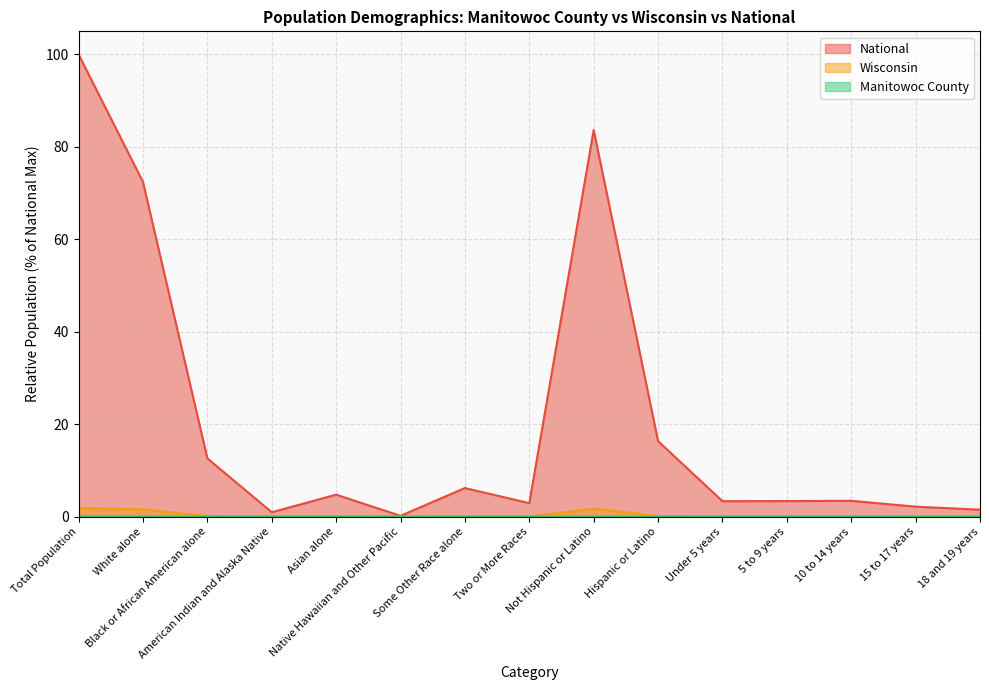

How many interior local valleys does the Wisconsin series have?

4